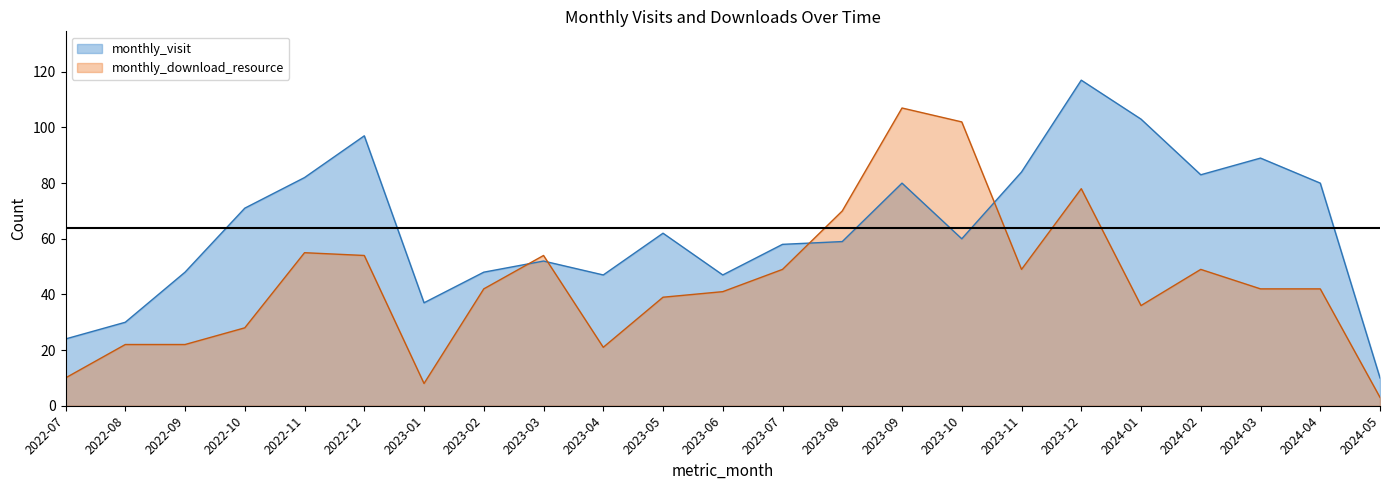

Between 2023-01 and 2024-03, which series saw the biggest shift?

monthly_visit